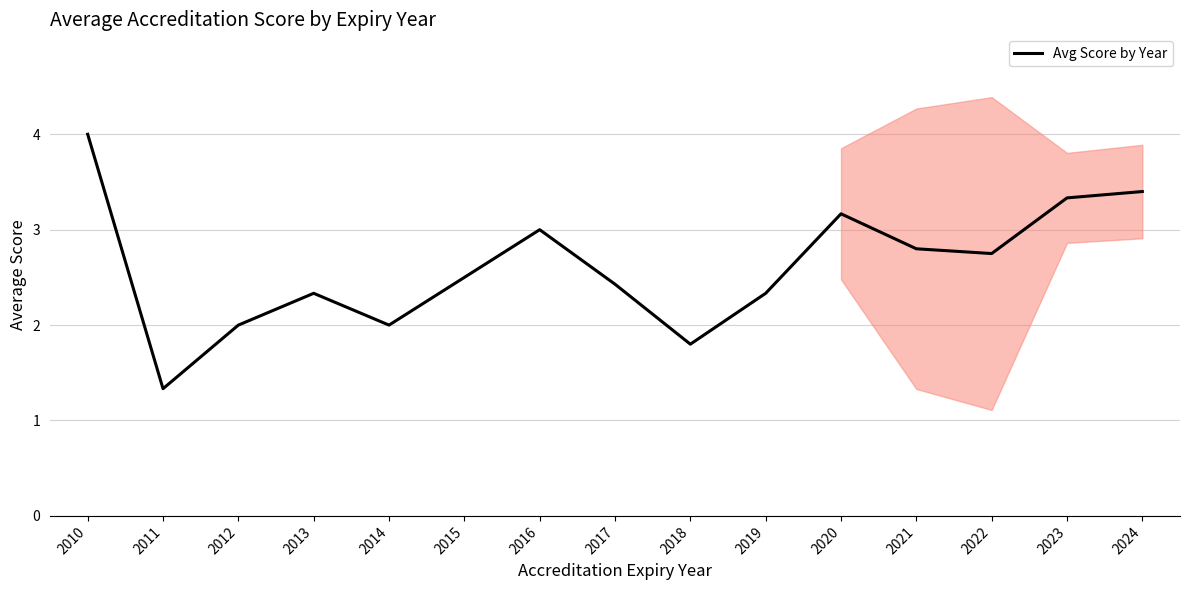

How many data points are above 2?

11